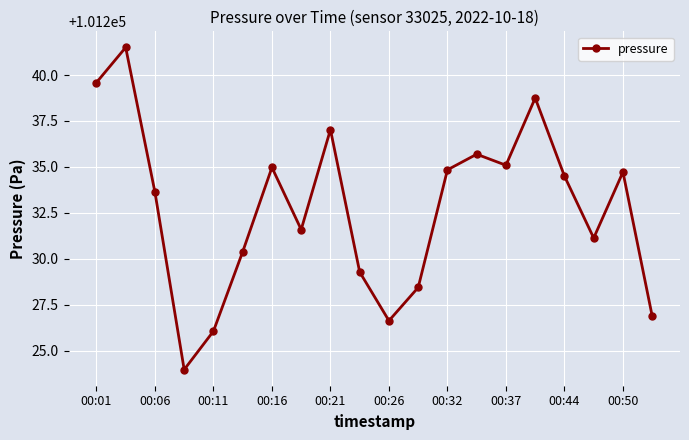

What is the value of the 10th point from the left?

101229.3